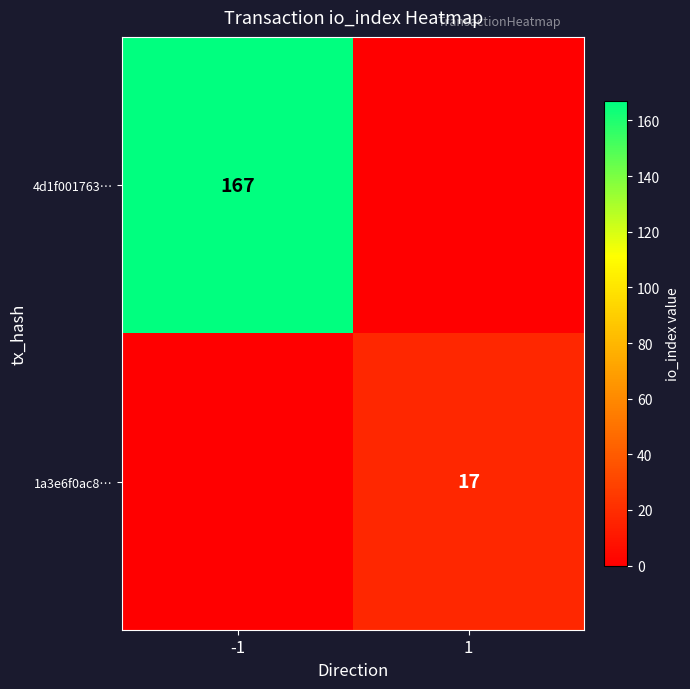

Is the value of 4d1f001763… at -1 greater than the value of 1a3e6f0ac8… at 1?

Yes